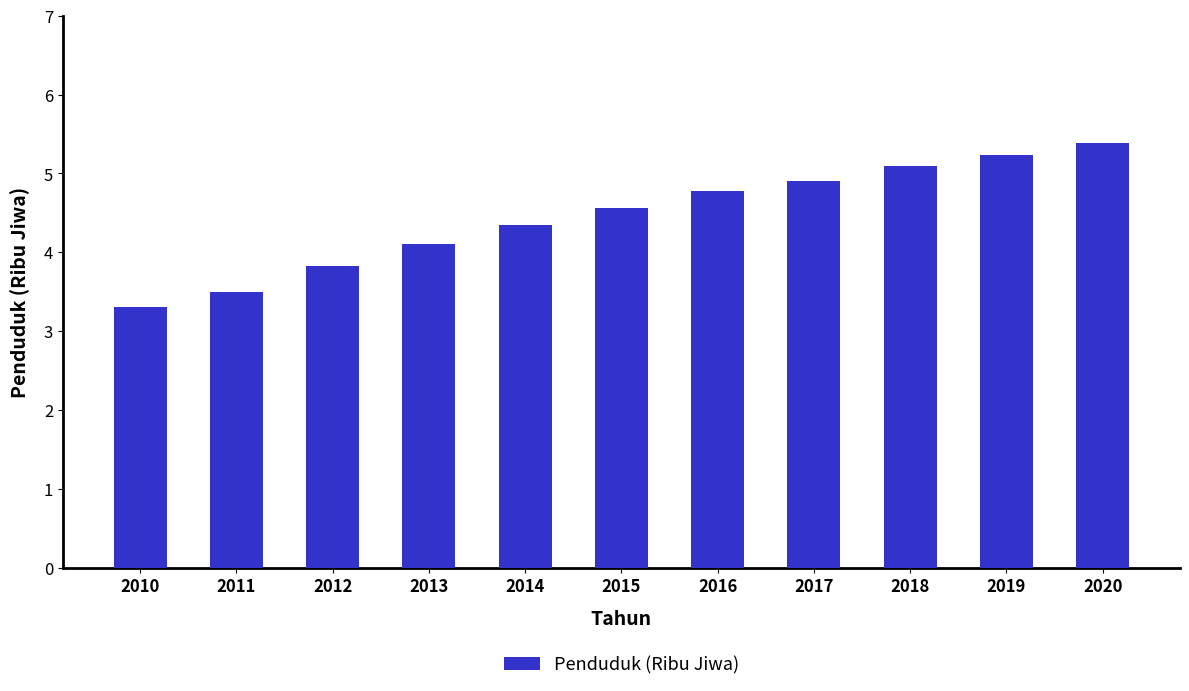

What is the value of the 4th bar from the left?

4.1